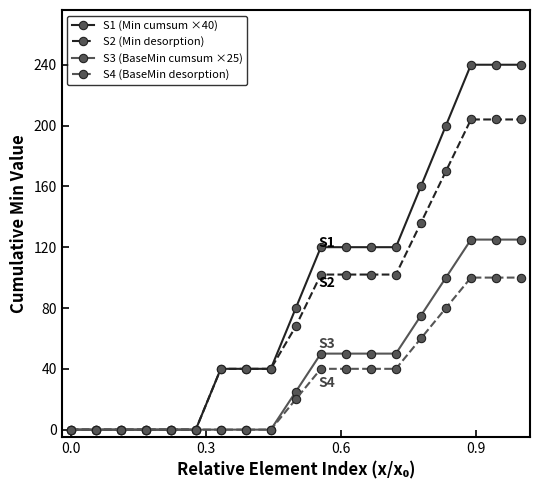

At how many categories does at least one series exceed 106?

9